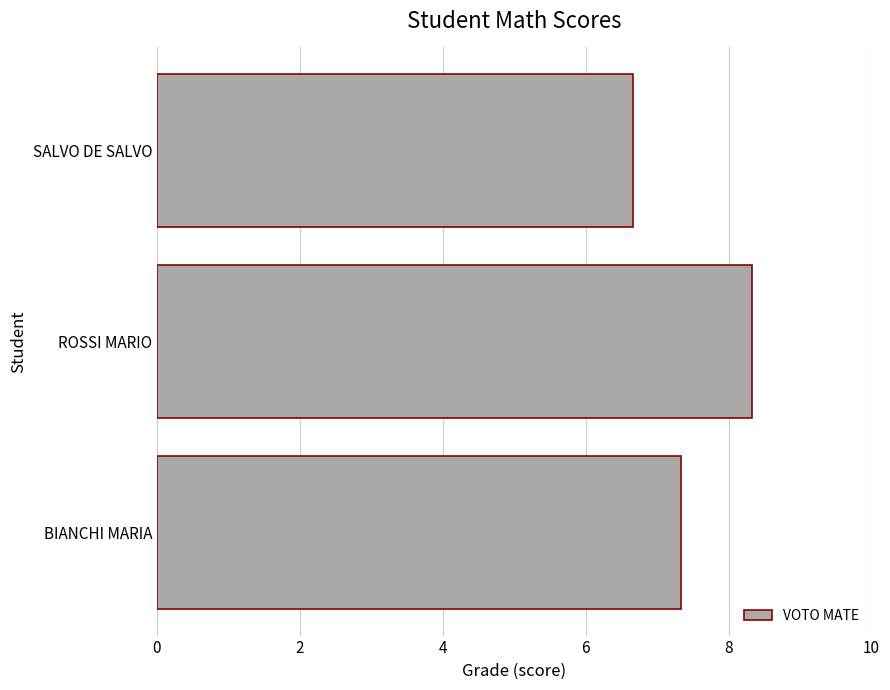

Does the chart contain any negative values?

No